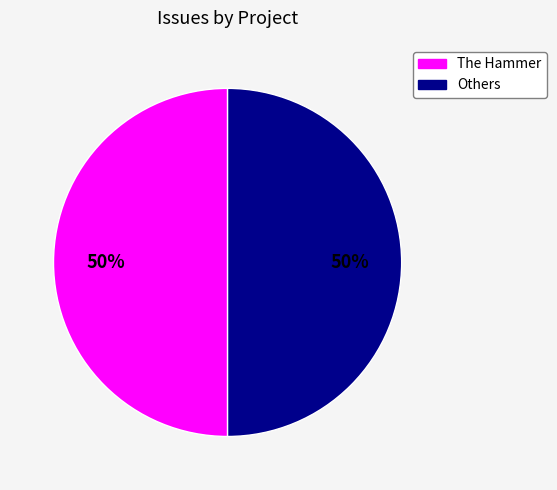

To the nearest percent, what is the average slice percentage?

50%